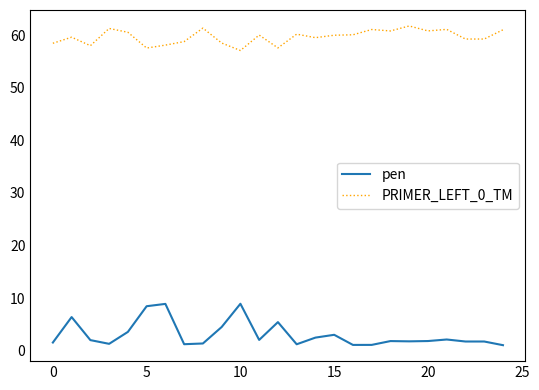

Rank the series by their maximum value, from lowest to highest.

pen, PRIMER_LEFT_0_TM